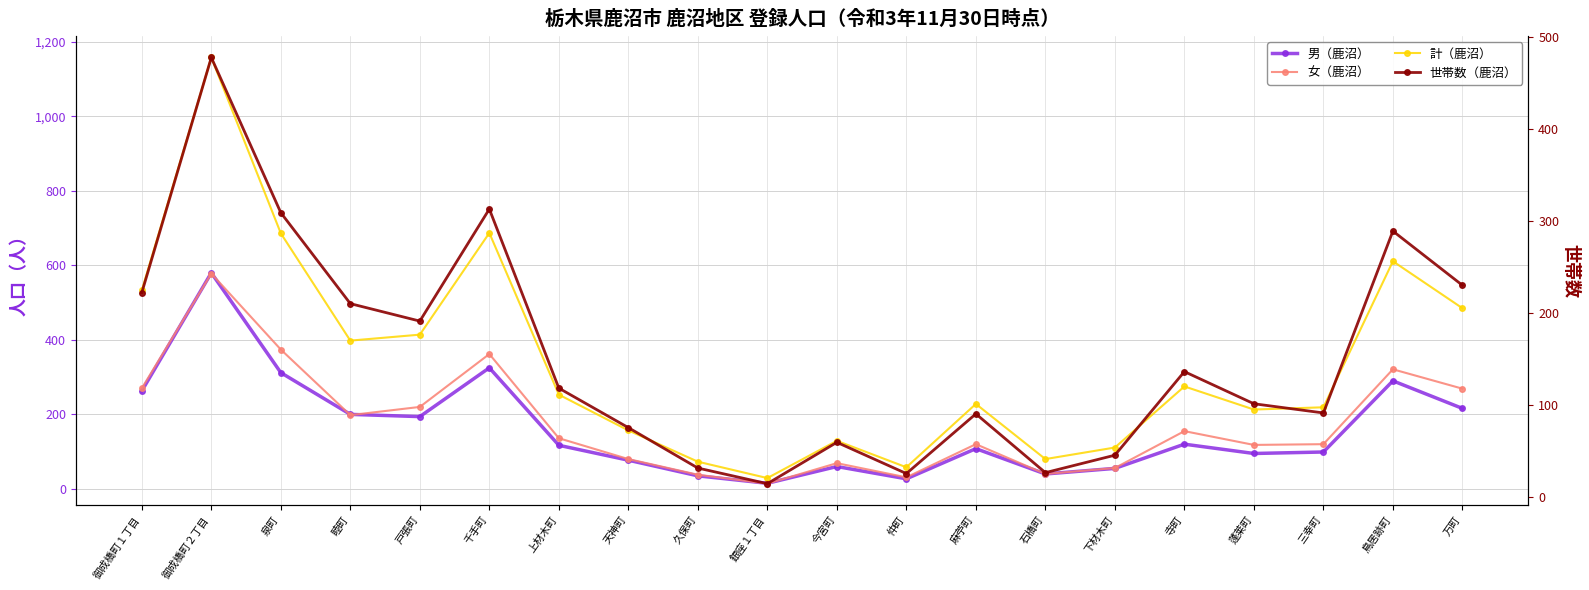

Which category has the highest value in the 世帯数（鹿沼） series?

御成橋町２丁目